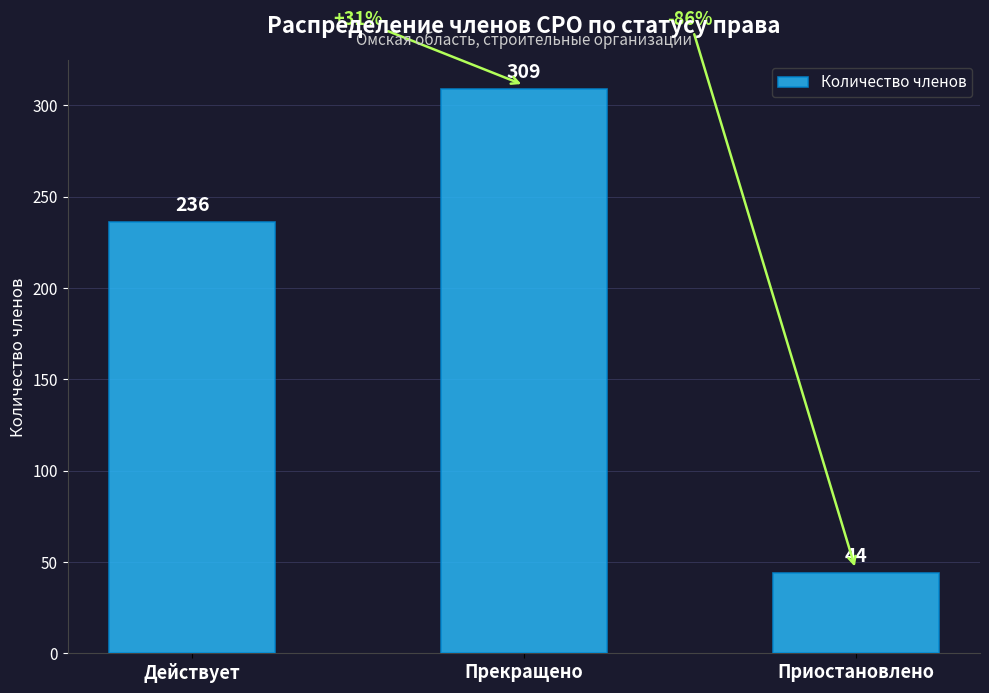

True or false: the data shows 369 at Действует.

False